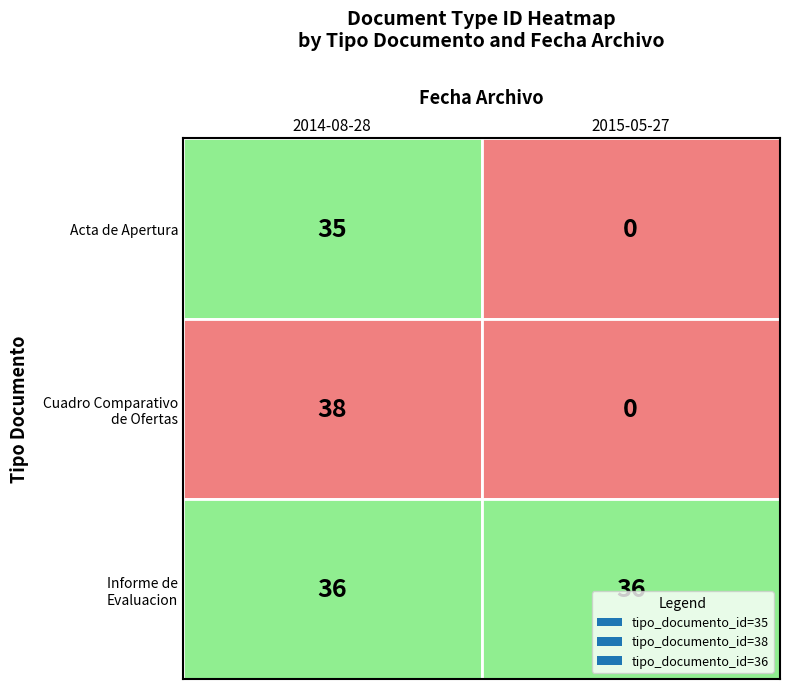

Is it true that Acta de Apertura equals 35 at Acta de Apertura?

True